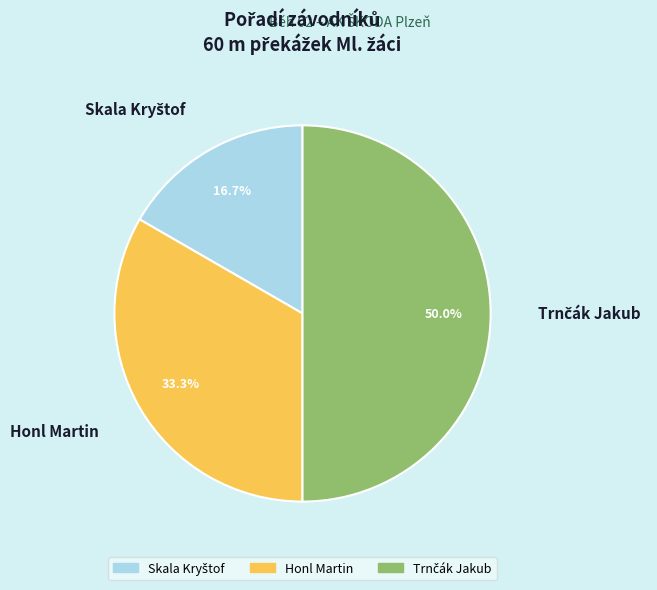

Does Honl Martin account for over 50% of the chart?

No